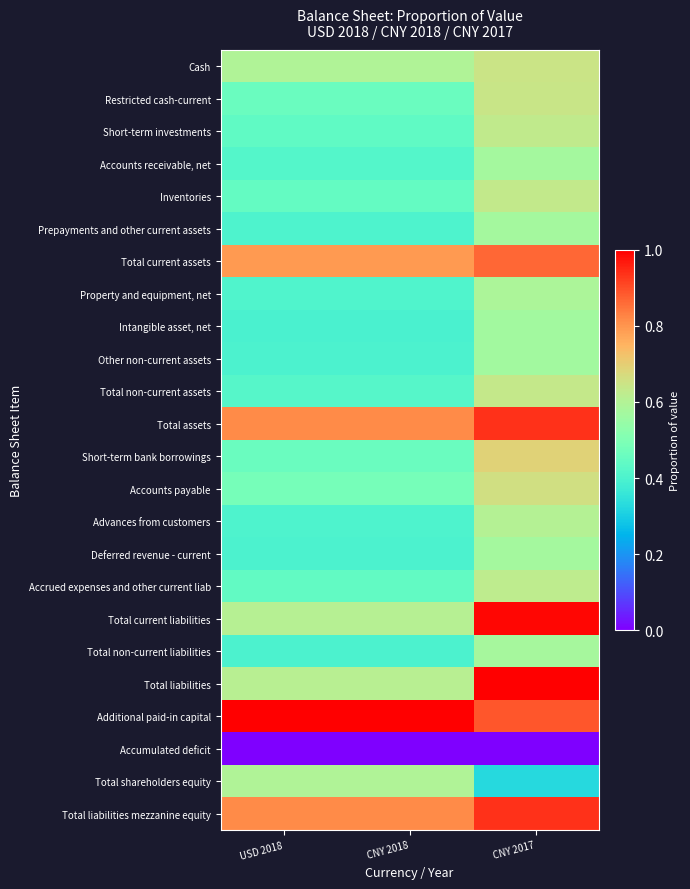

Reading right to left, what are all the values shown in this chart?

Cash: CNY 2017=0.6	CNY 2018=0.6	USD 2018=0.6
Restricted cash-current: CNY 2017=0.6	CNY 2018=0.5	USD 2018=0.5
Short-term investments: CNY 2017=0.6	CNY 2018=0.4	USD 2018=0.4
Accounts receivable, net: CNY 2017=0.6	CNY 2018=0.4	USD 2018=0.4
Inventories: CNY 2017=0.6	CNY 2018=0.4	USD 2018=0.4
Prepayments and other current assets: CNY 2017=0.6	CNY 2018=0.4	USD 2018=0.4
Total current assets: CNY 2017=0.9	CNY 2018=0.8	USD 2018=0.8
Property and equipment, net: CNY 2017=0.6	CNY 2018=0.4	USD 2018=0.4
Intangible asset, net: CNY 2017=0.6	CNY 2018=0.4	USD 2018=0.4
Other non-current assets: CNY 2017=0.6	CNY 2018=0.4	USD 2018=0.4
Total non-current assets: CNY 2017=0.6	CNY 2018=0.4	USD 2018=0.4
Total assets: CNY 2017=0.9	CNY 2018=0.8	USD 2018=0.8
Short-term bank borrowings: CNY 2017=0.7	CNY 2018=0.5	USD 2018=0.5
Accounts payable: CNY 2017=0.7	CNY 2018=0.5	USD 2018=0.5
Advances from customers: CNY 2017=0.6	CNY 2018=0.4	USD 2018=0.4
Deferred revenue - current: CNY 2017=0.6	CNY 2018=0.4	USD 2018=0.4
Accrued expenses and other current liab: CNY 2017=0.6	CNY 2018=0.4	USD 2018=0.4
Total current liabilities: CNY 2017=1.0	CNY 2018=0.6	USD 2018=0.6
Total non-current liabilities: CNY 2017=0.6	CNY 2018=0.4	USD 2018=0.4
Total liabilities: CNY 2017=1.0	CNY 2018=0.6	USD 2018=0.6
Additional paid-in capital: CNY 2017=0.9	CNY 2018=1.0	USD 2018=1.0
Accumulated deficit: CNY 2017=0.0	CNY 2018=0.0	USD 2018=0.0
Total shareholders equity: CNY 2017=0.3	CNY 2018=0.6	USD 2018=0.6
Total liabilities mezzanine equity: CNY 2017=0.9	CNY 2018=0.8	USD 2018=0.8